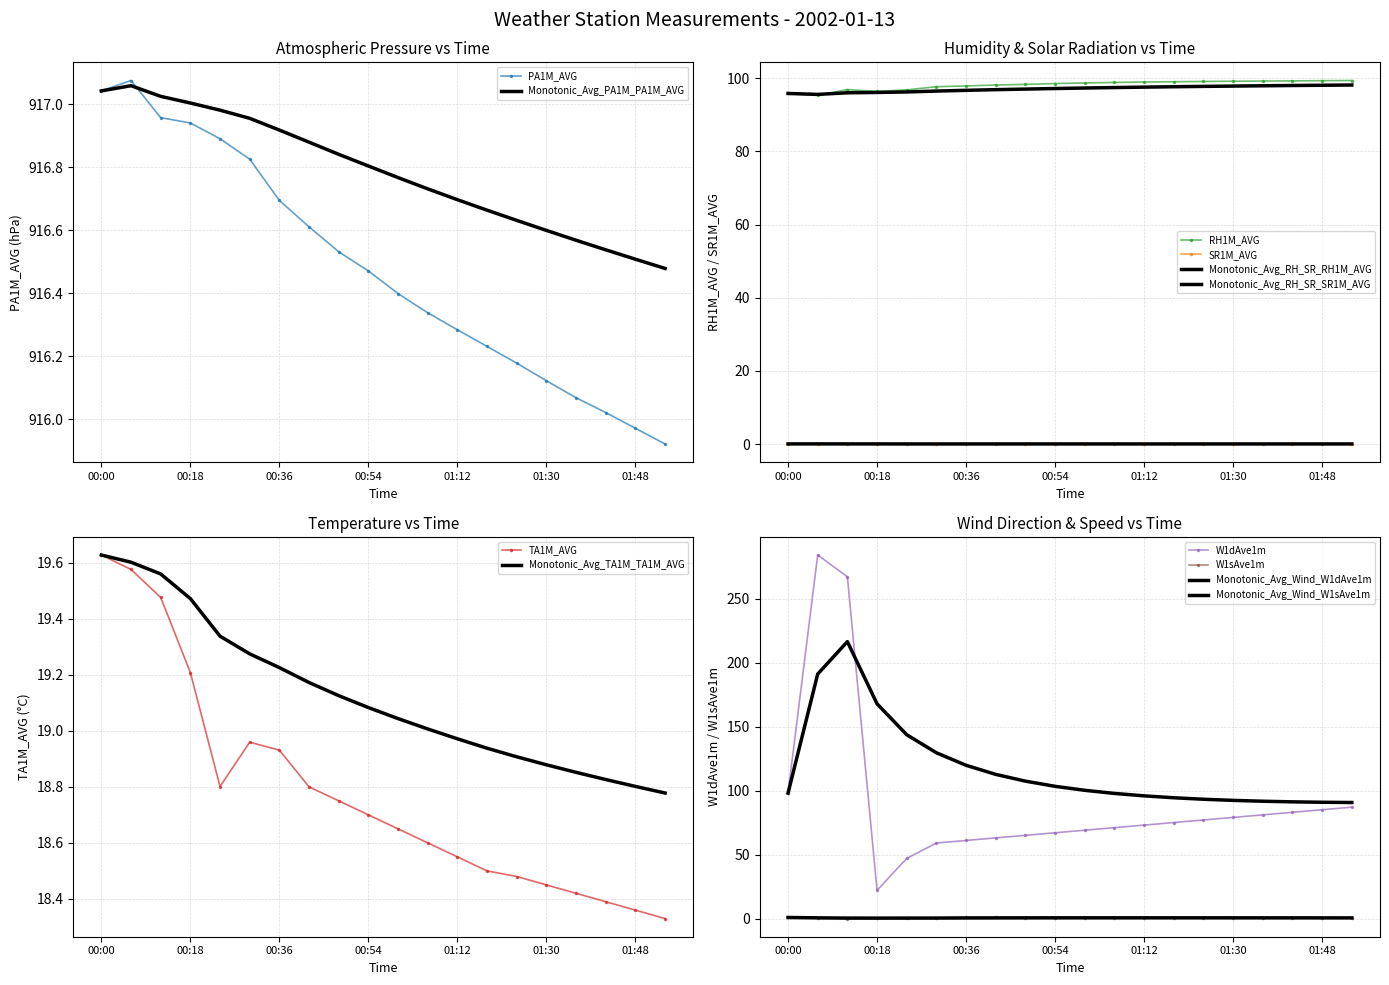

List the series in order of their peak value, highest first.

PA1M_AVG, W1dAve1m, RH1M_AVG, TA1M_AVG, W1sAve1m, SR1M_AVG